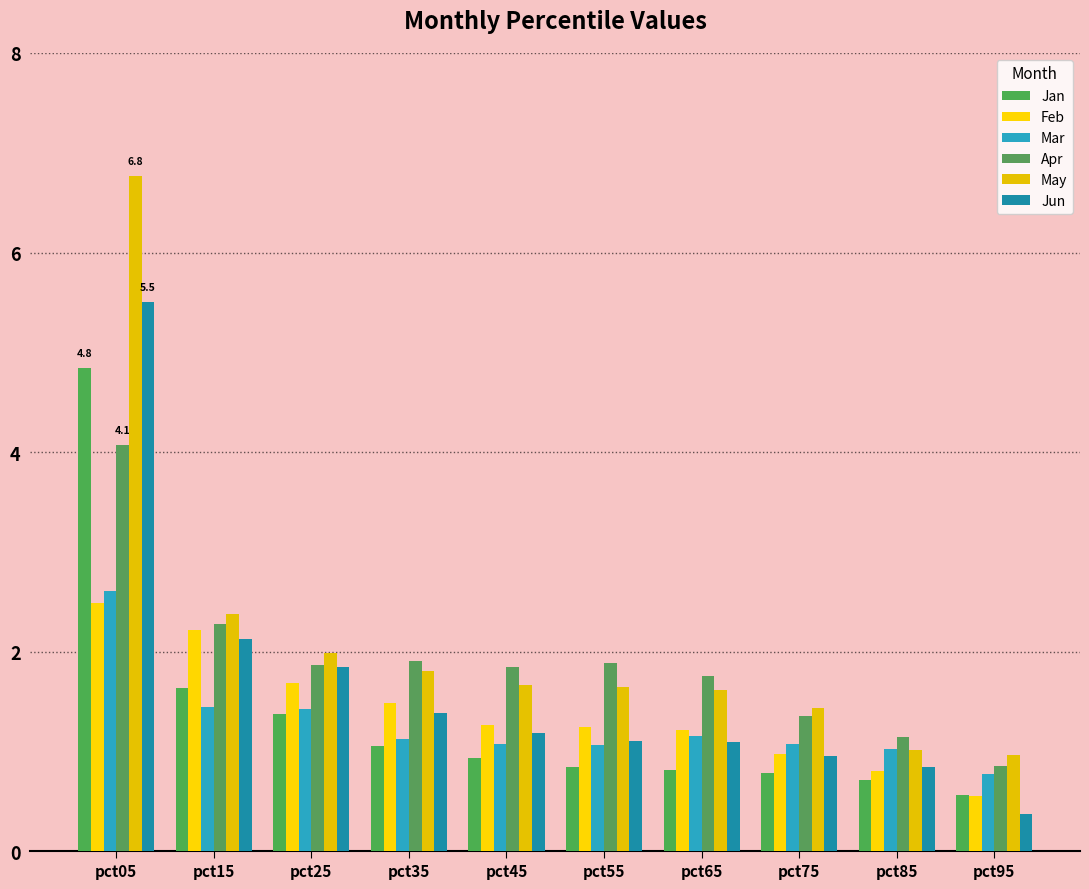

Which series changed the most between pct15 and pct55?

Jun